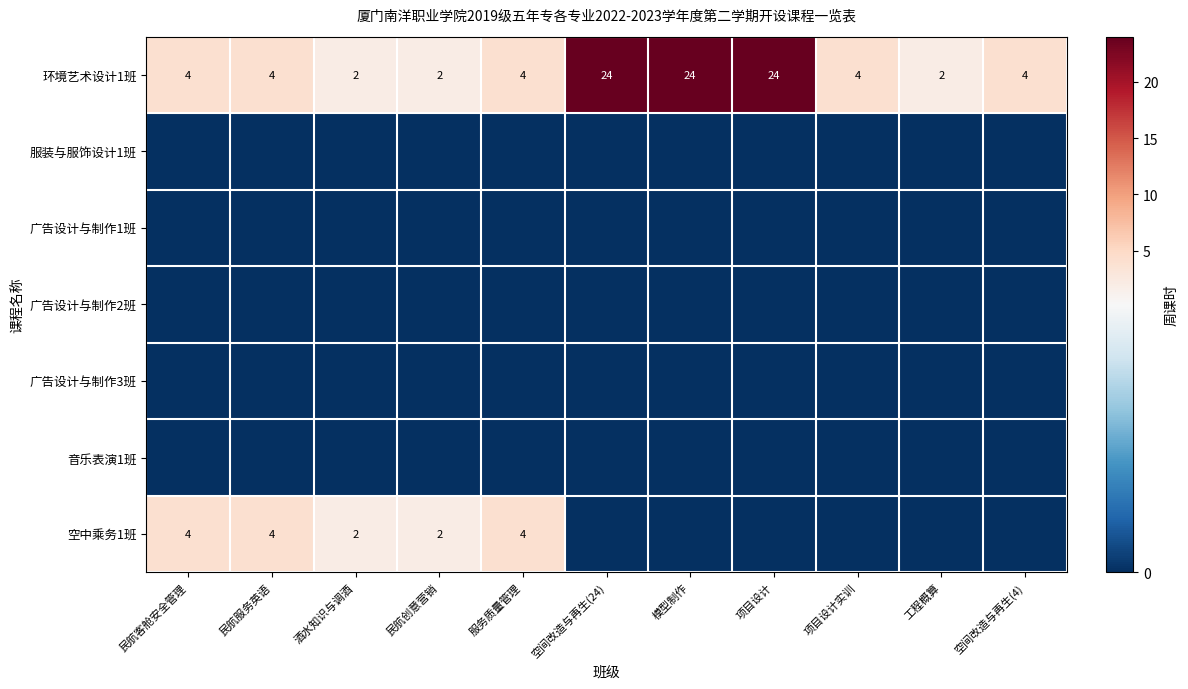

Count the number of categories in the chart.

11